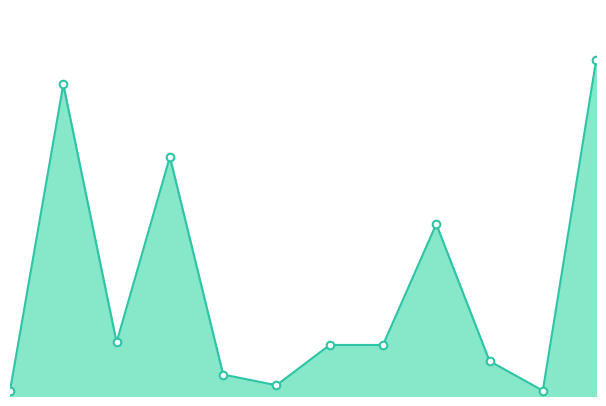

Is this an area chart (filled region under the line)?

Yes